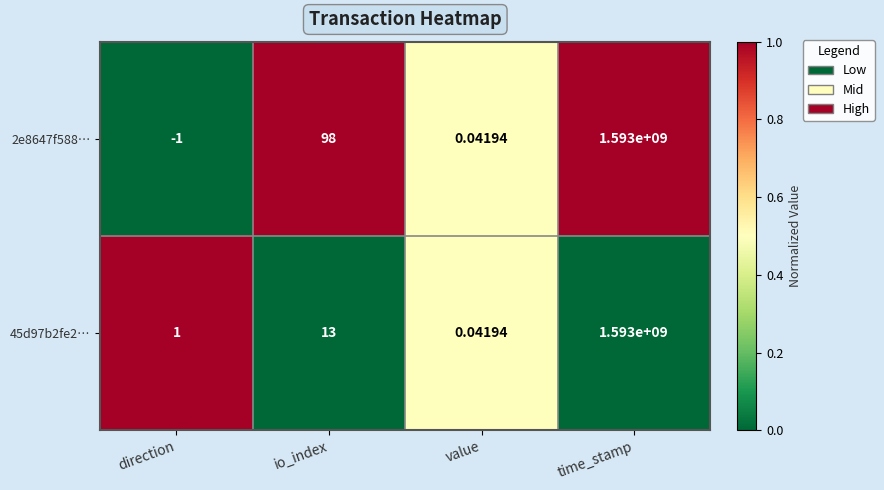

Which label corresponds to the smallest value in the chart?

direction